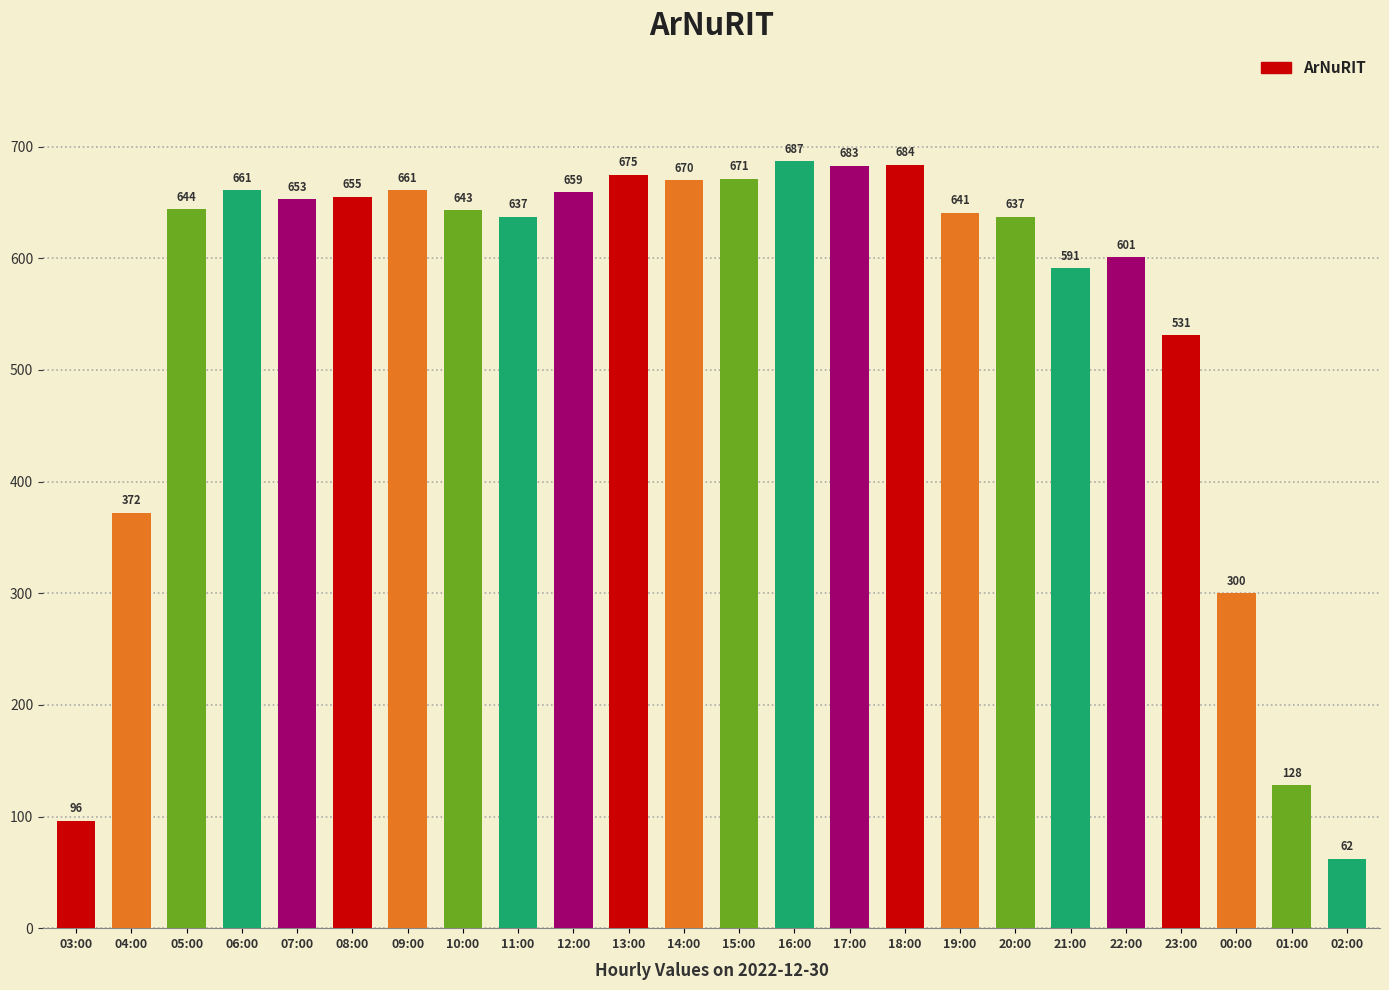

What is the label of the 22nd bar from the right?

05:00